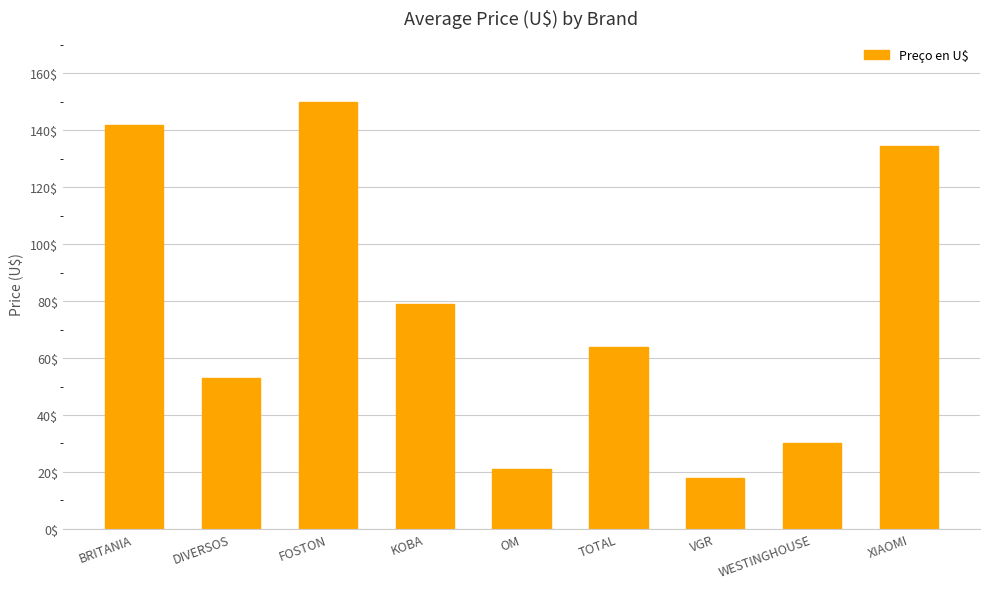

Reading left to right, list all the values displayed in this chart.

142.0	53.0	150.0	79.0	21.0	64.0	18.0	30.0	134.5